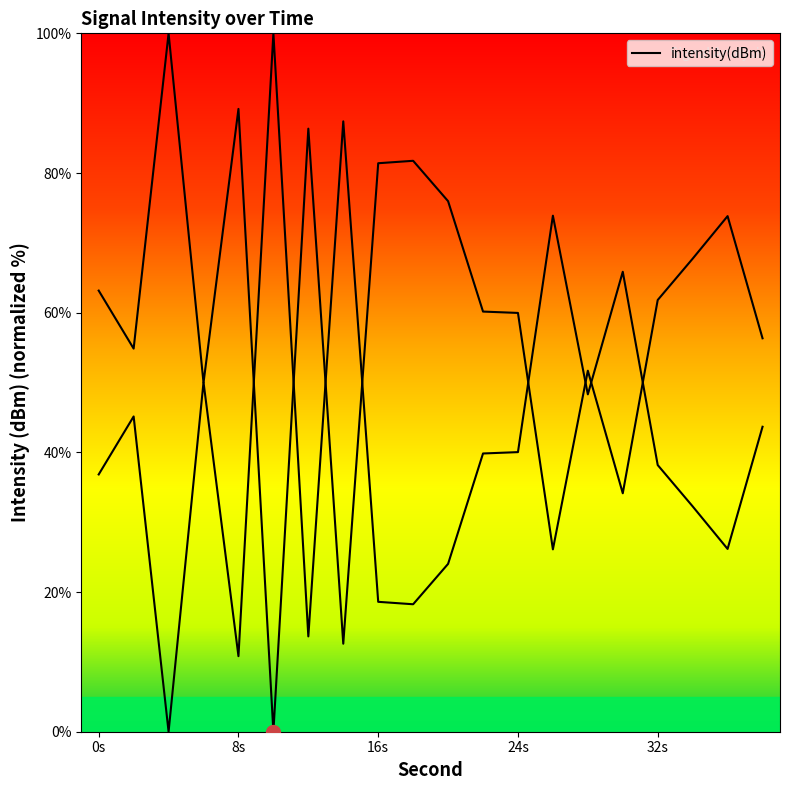

At which category does the chart reach its peak across all series?

4